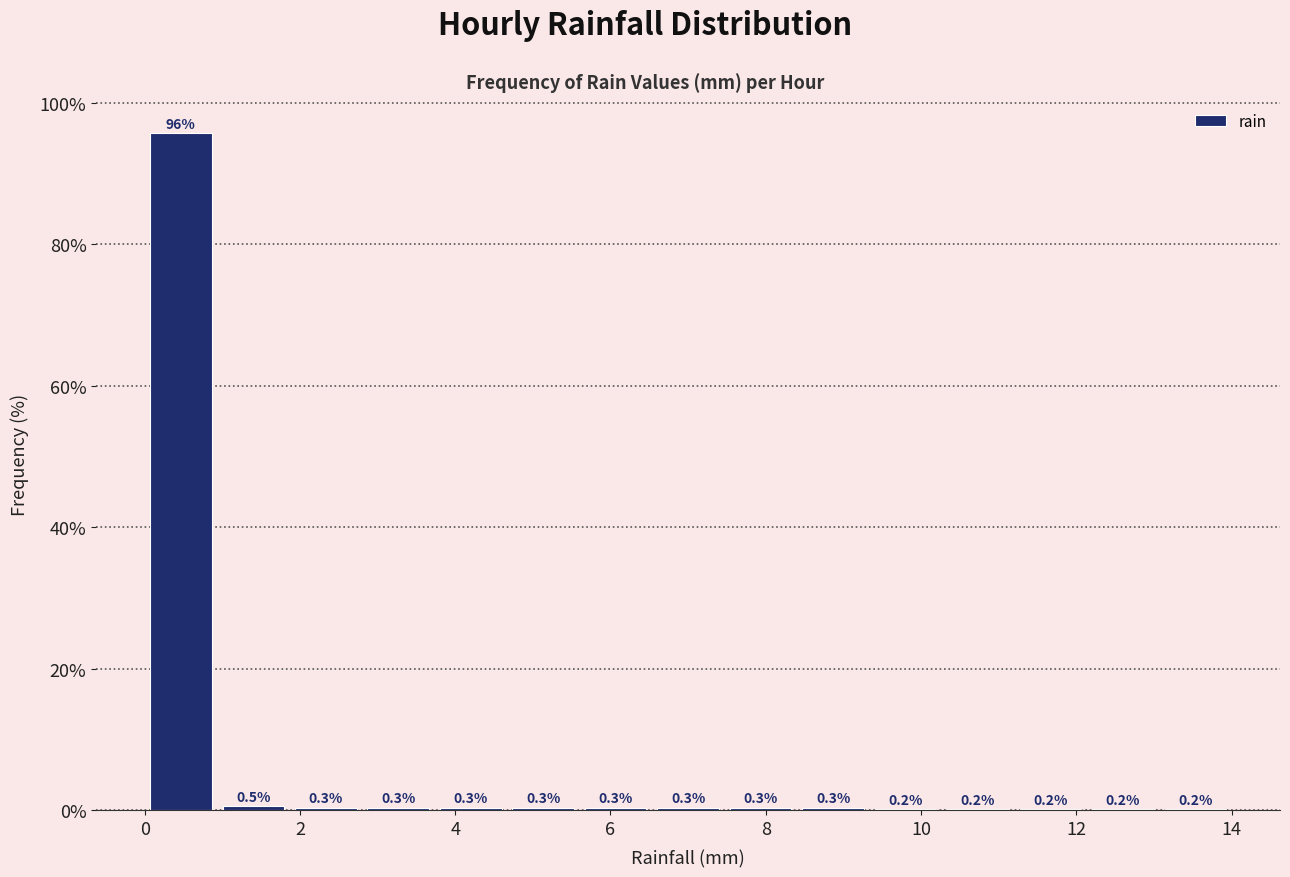

What is the height of the bar covering 2.8 to 3.8 on the x-axis? The bar edges are not printed on the chart, so give them approximately, as read against the axis.

0.3